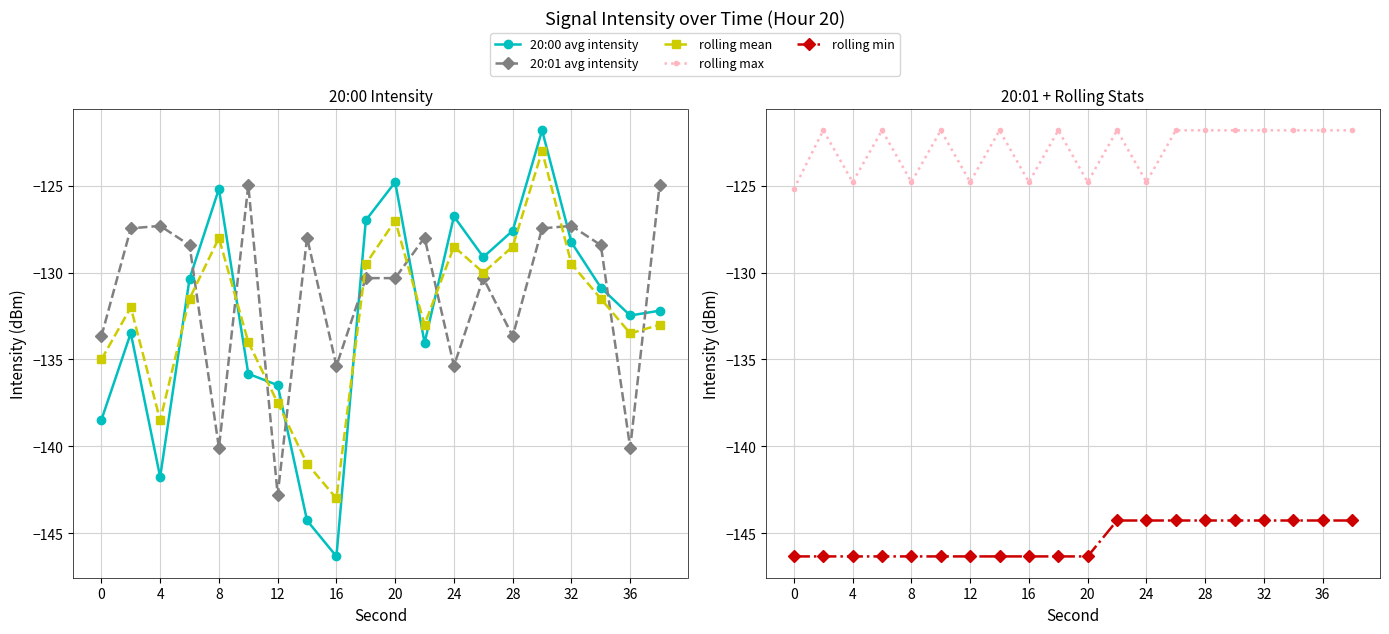

What are all the series names shown in the legend?

20:00 avg intensity, 20:01 avg intensity, rolling mean, rolling max, rolling min